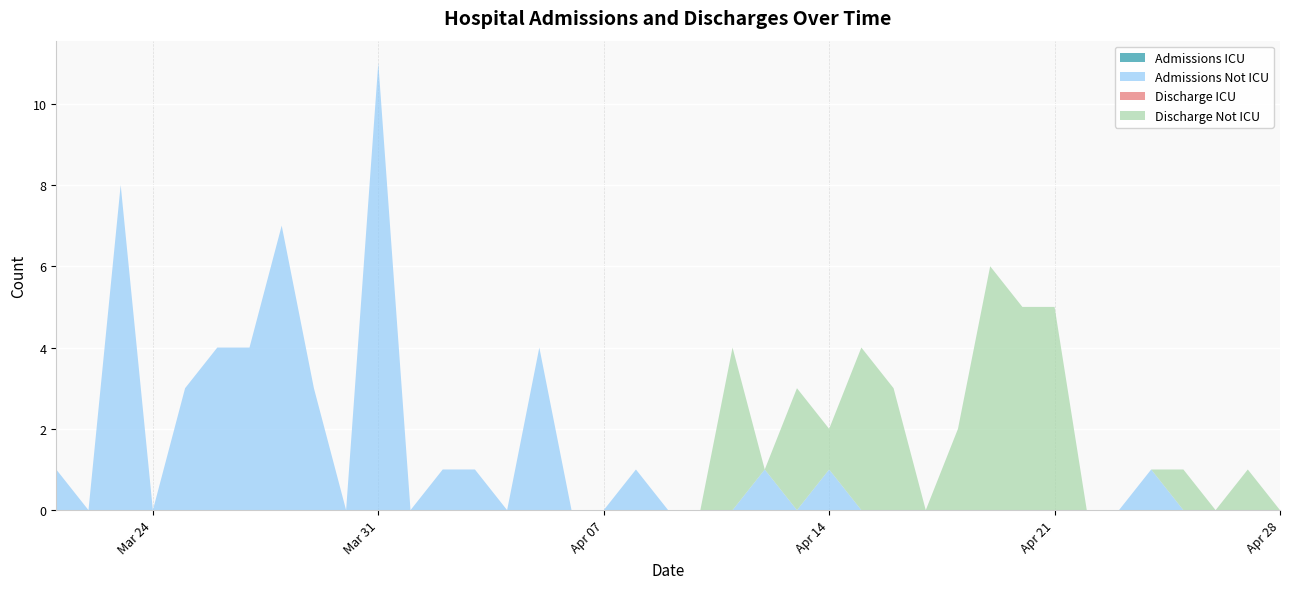

At which category does the chart reach its peak across all series?

2020-03-31